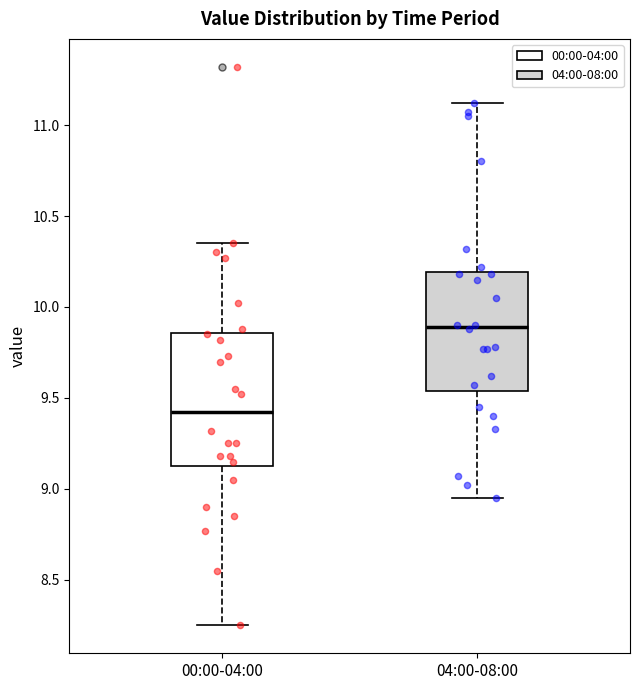

Comparing the boxes themselves (not the whiskers), which one is the tallest?

00:00-04:00